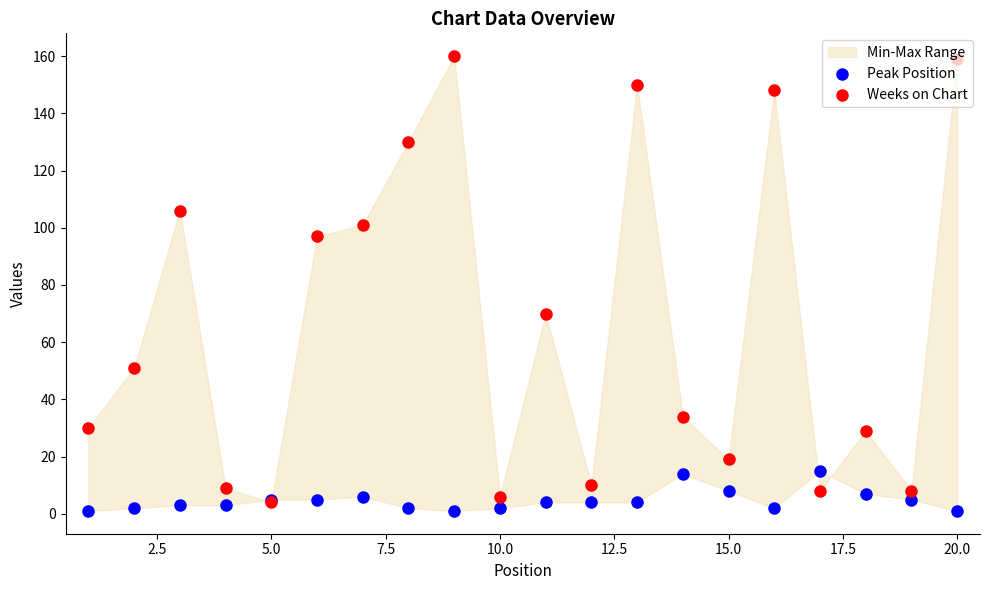

At which category is the sum across all series the highest?

20.0